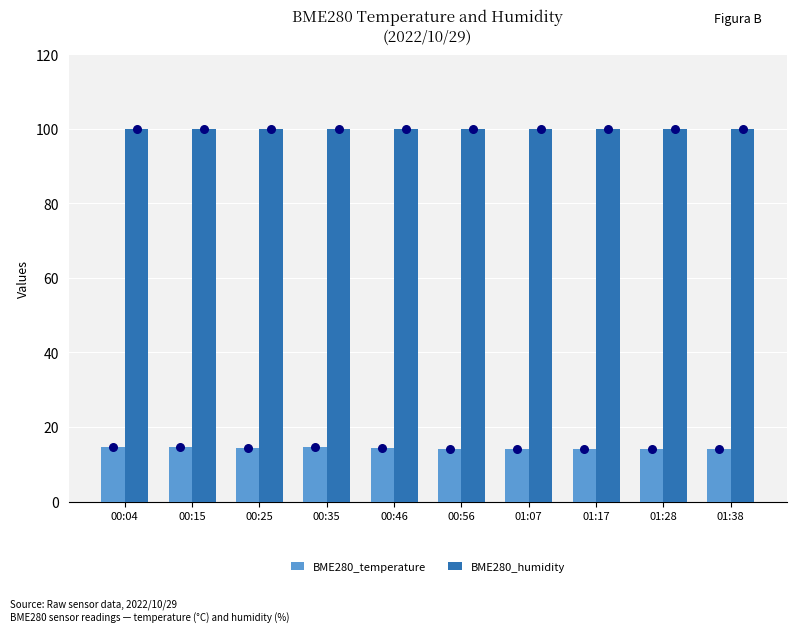

Is the value of BME280_temperature at 00:35 greater than the value of BME280_humidity at 00:56?

No